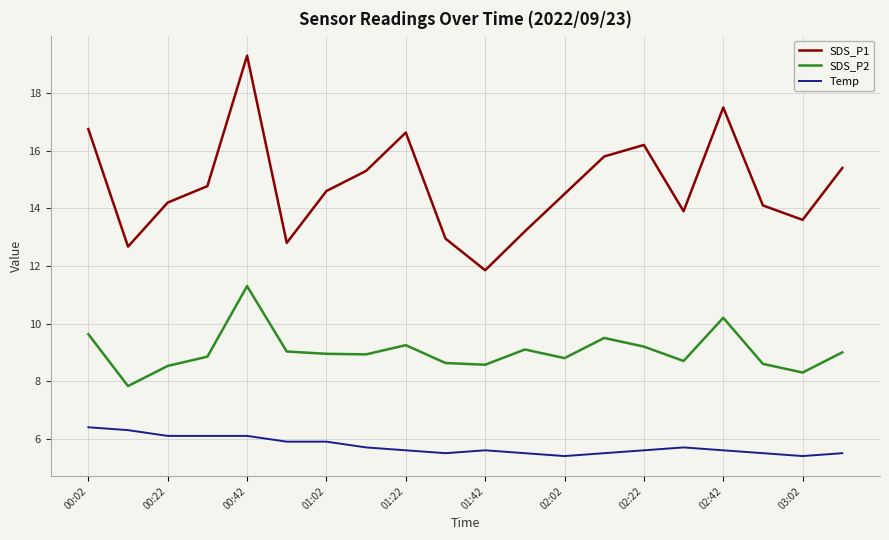

List the series in order of their overall mean, lowest first.

Temp, SDS_P2, SDS_P1